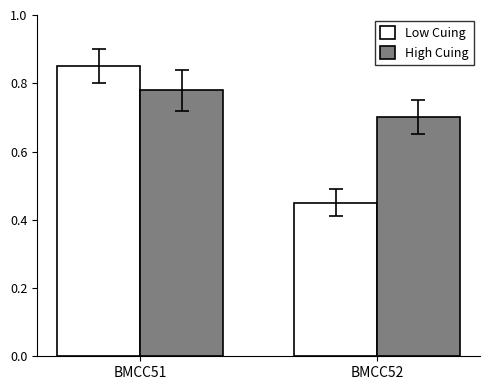

Count the High Cuing values in the range 0 to 1.

2